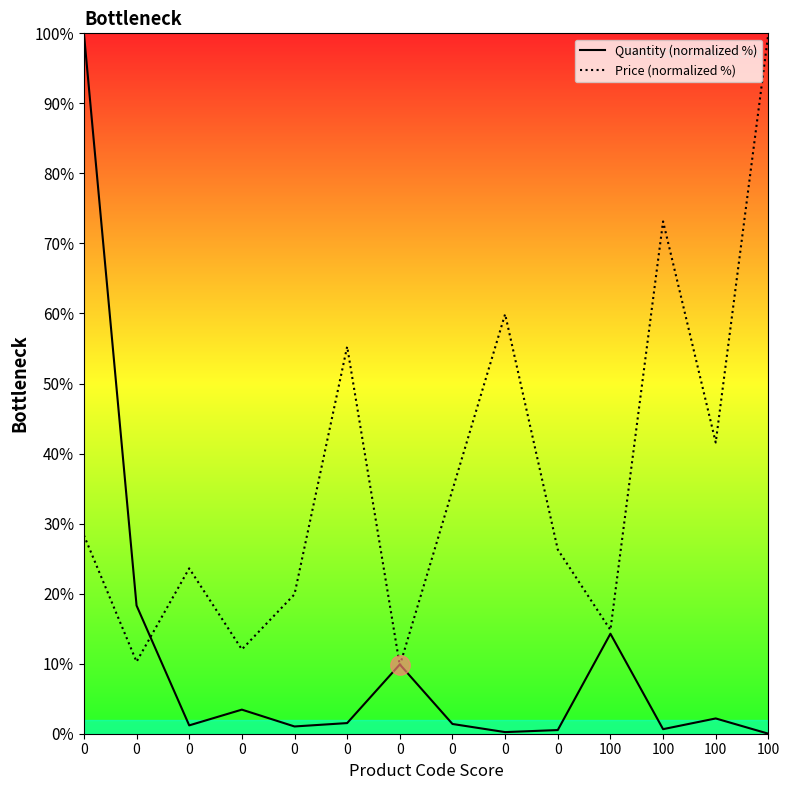

At how many categories does at least one series exceed 58?

4